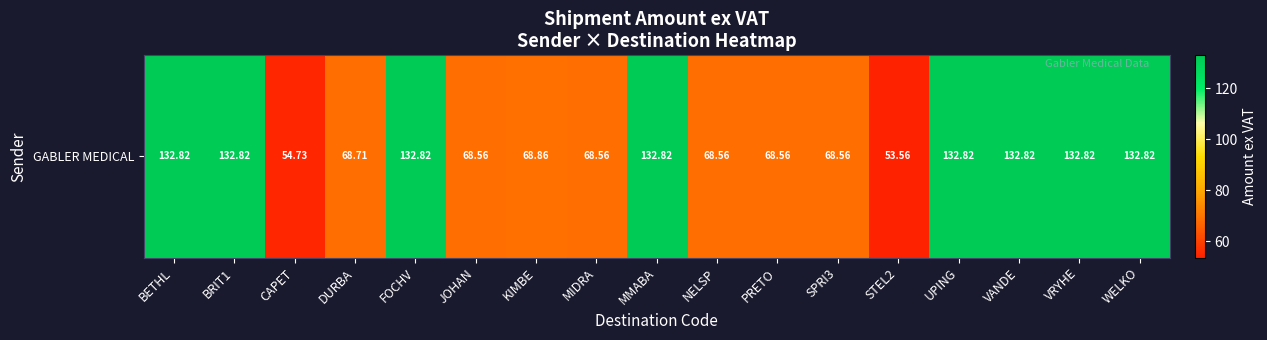

List the labels in order of value, largest first.

BETHL, BRIT1, FOCHV, MMABA, UPING, VANDE, VRYHE, WELKO, KIMBE, DURBA, JOHAN, MIDRA, NELSP, PRETO, SPRI3, CAPET, STEL2